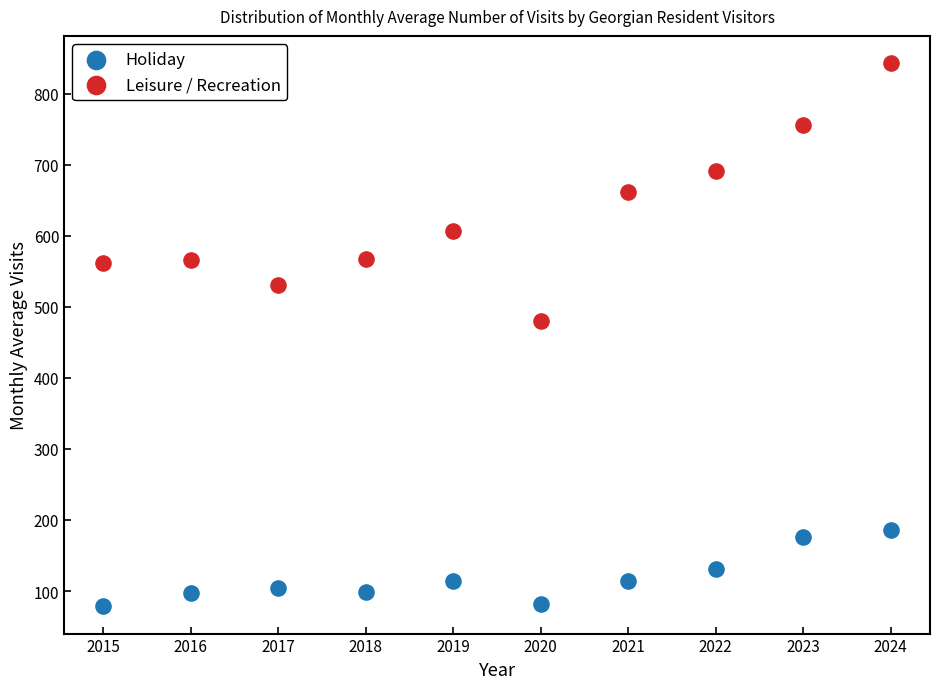

Which series contains the lowest Y value?

Holiday